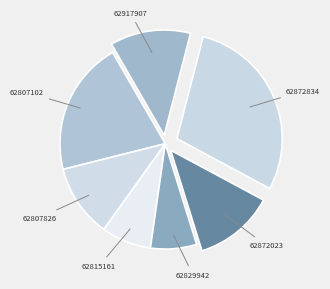

Which slice is the smallest?

62829942